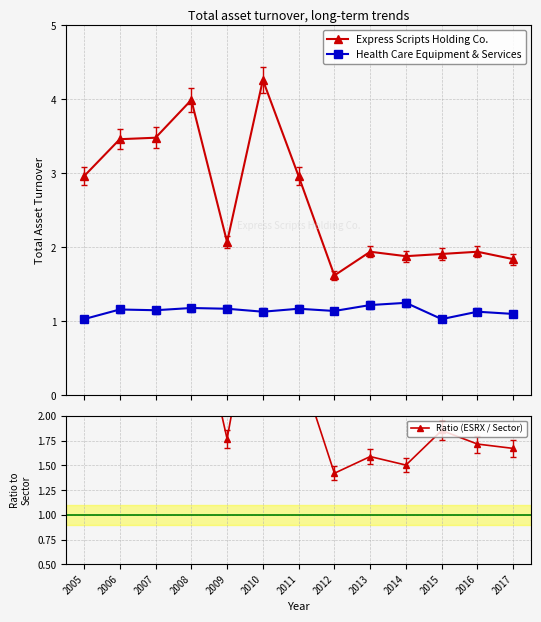

Where is the first local minimum for Express Scripts Holding Co.?

2009